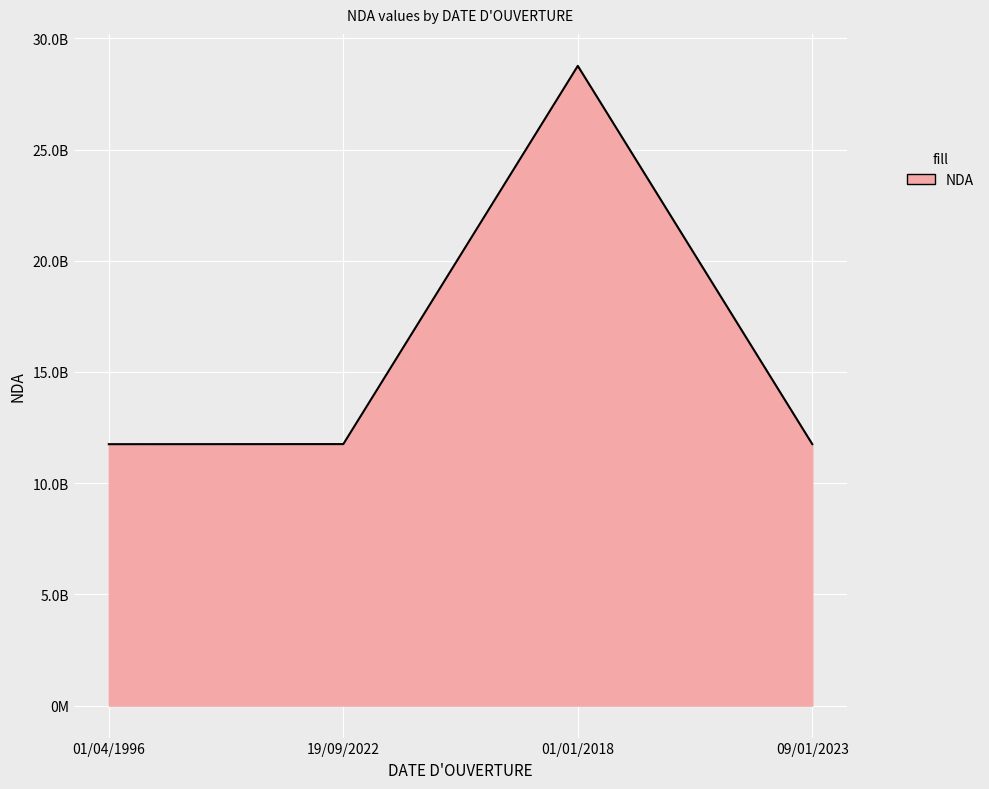

Approximately how many times larger is the value at 01/04/1996 compared to 19/09/2022?

1.0